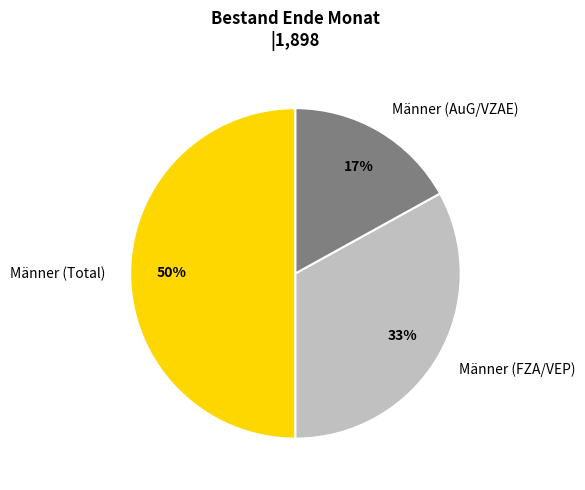

Does Männer (AuG/VZAE) represent more than half of the total?

No